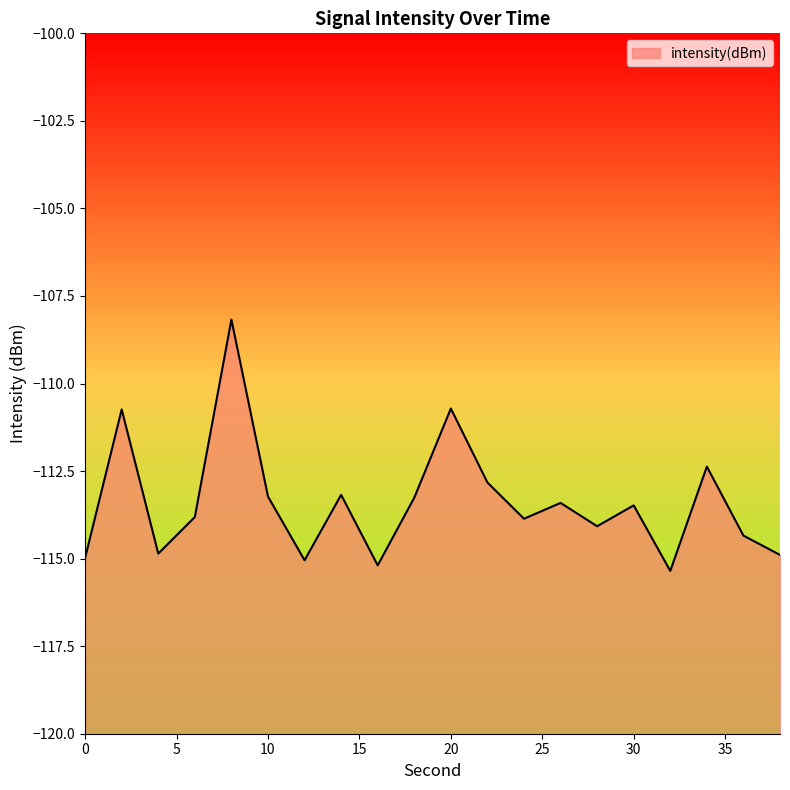

Reading left to right, what are all the values shown in this chart?

-115.0	-110.7	-114.9	-113.8	-108.2	-113.2	-115.0	-113.2	-115.2	-113.3	-110.7	-112.8	-113.9	-113.4	-114.1	-113.5	-115.4	-112.4	-114.3	-114.9